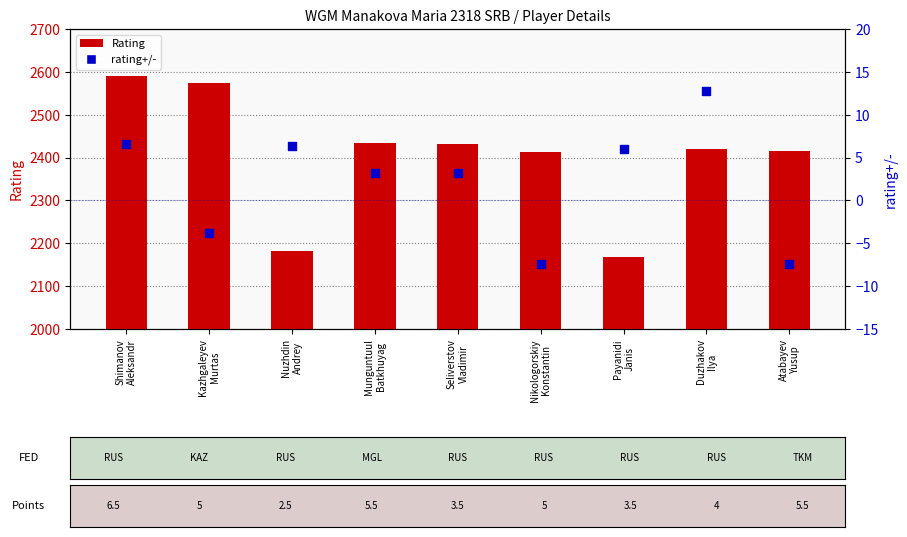

At which category is the sum across all series the highest?

Shimanov
Aleksandr